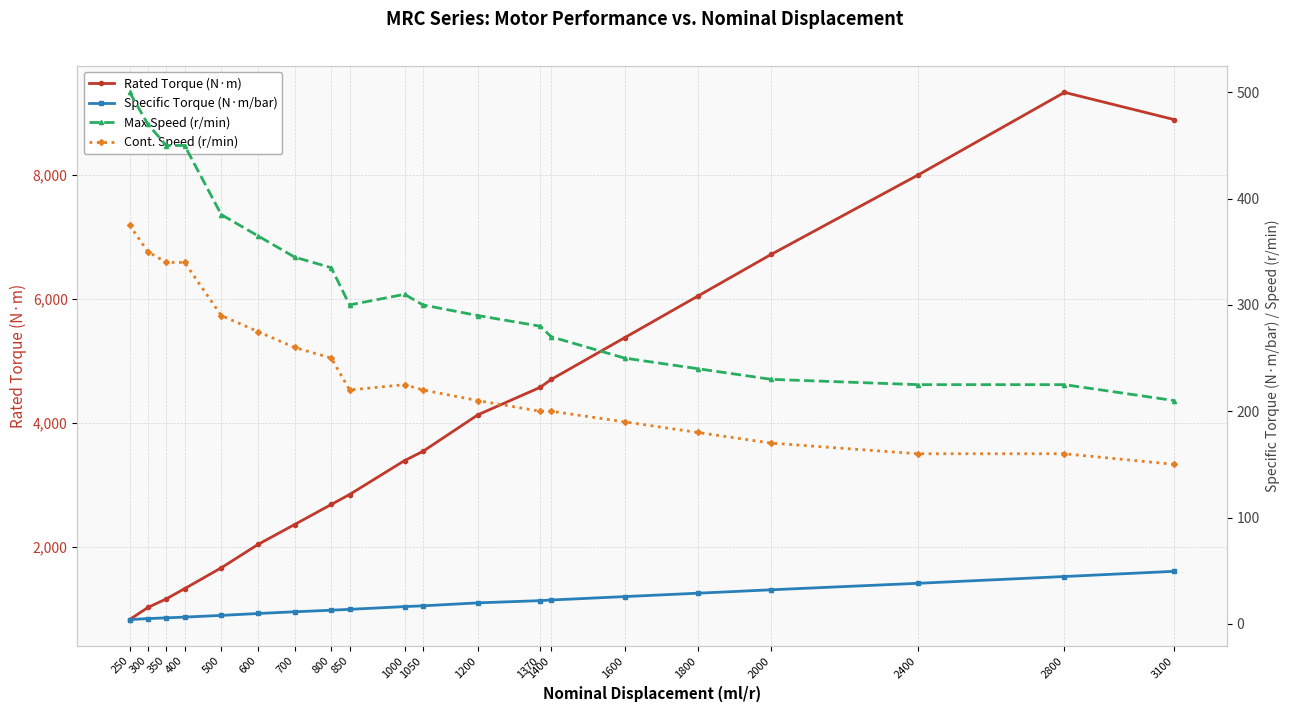

List the labels in order of Cont. Speed (r/min) value, smallest first.

3100, 2400, 2800, 2000, 1800, 1600, 1370, 1400, 1200, 850, 1050, 1000, 800, 700, 600, 500, 350, 400, 300, 250